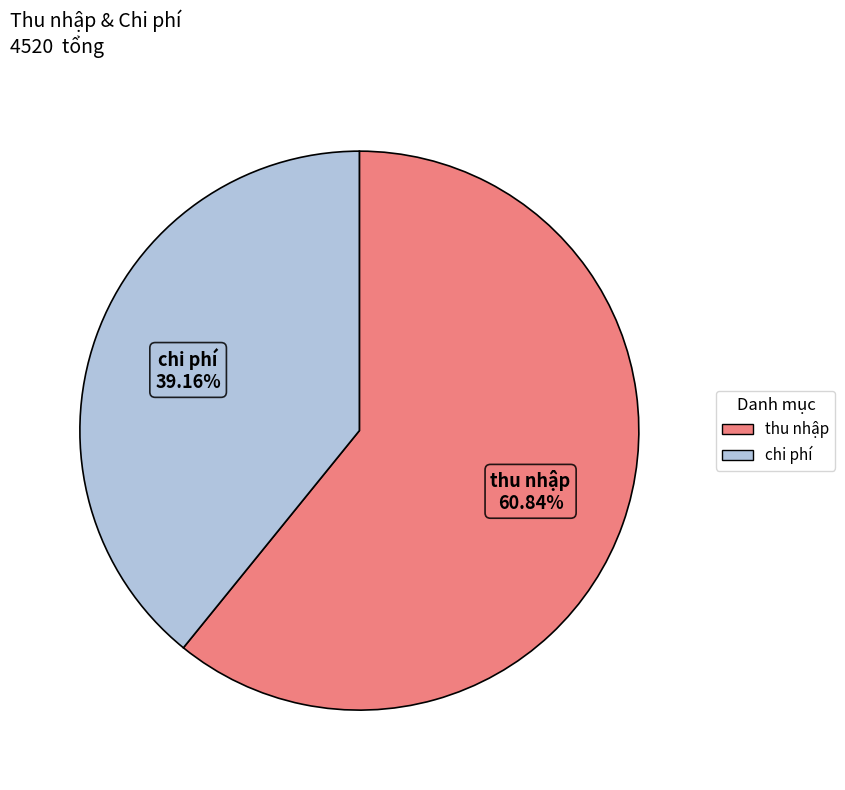

Is the sum of chi phí and thu nhập greater than half?

Yes